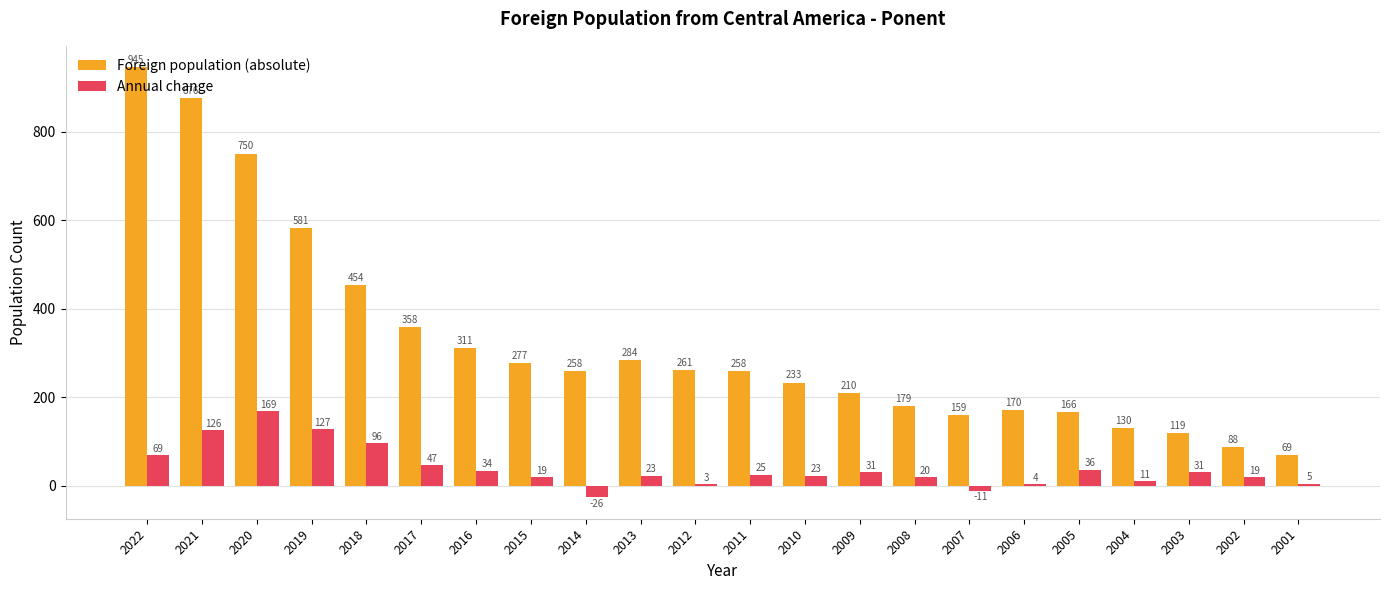

What is the sum of the Foreign population (absolute) values at 2020 and 2014?

1008